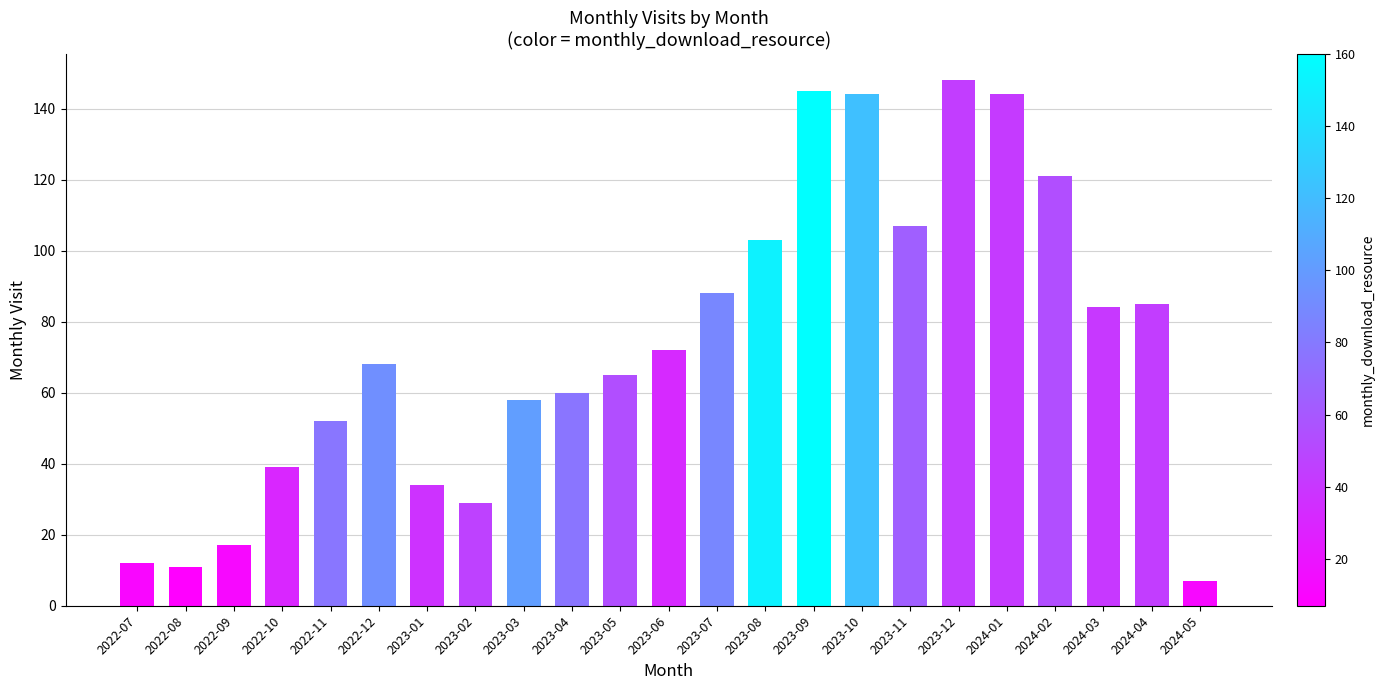

Are the bars grouped side by side (vs. stacked)?

No